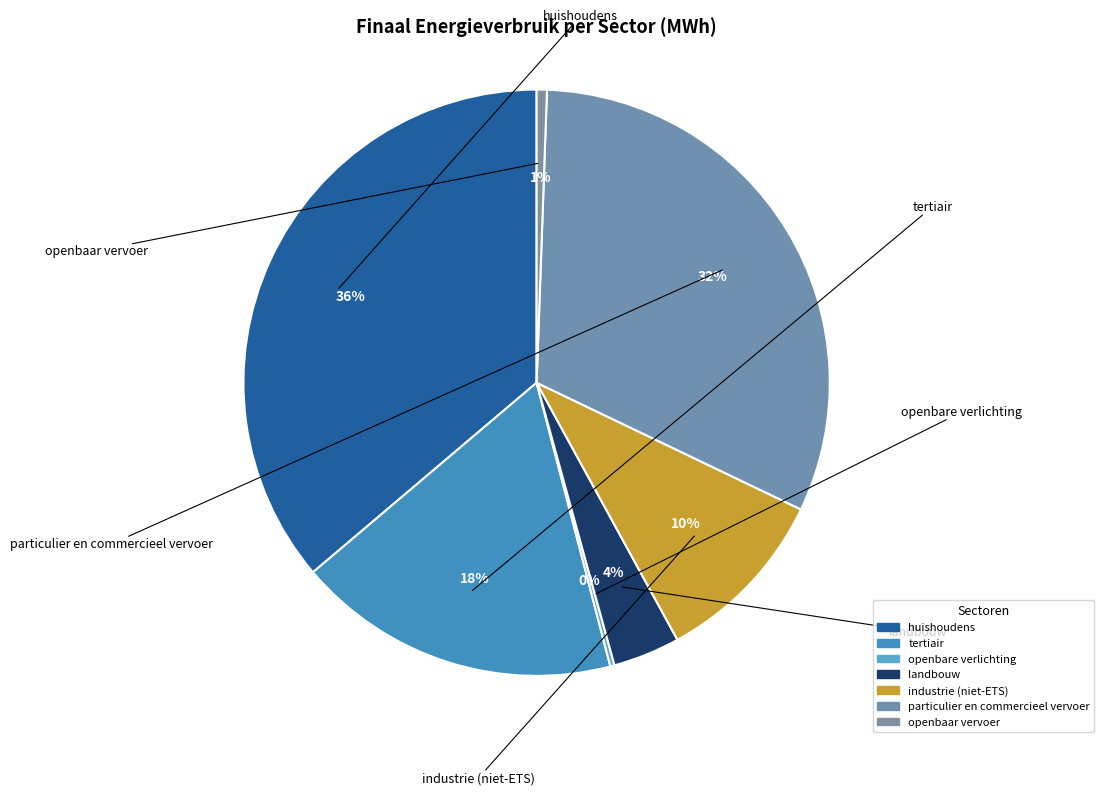

What percentage is the industrie (niet-ETS) slice, to the nearest percent?

10%